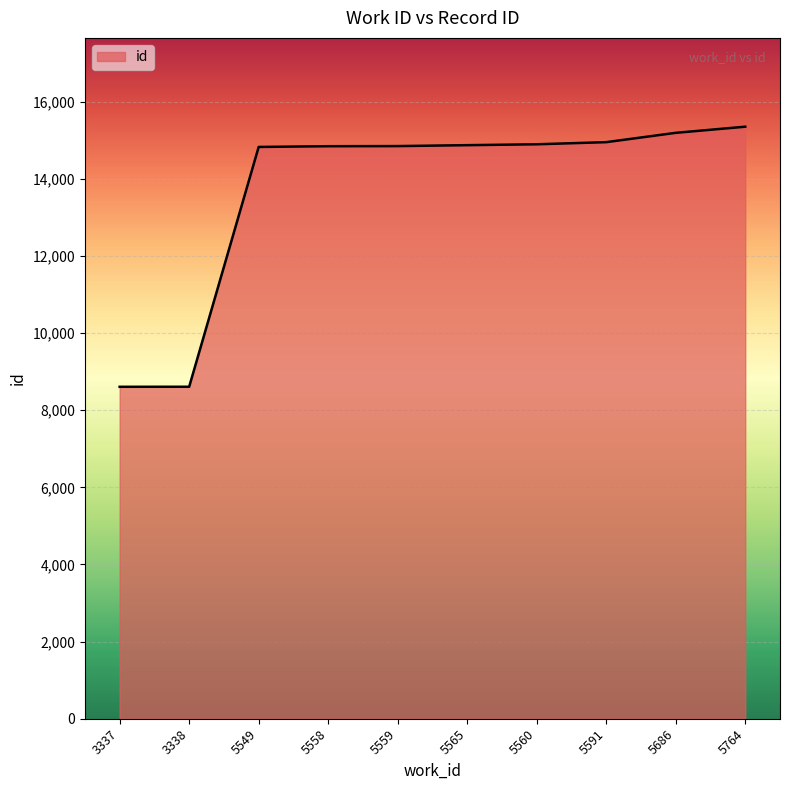

The value at 5549 is 10134. True or false?

False